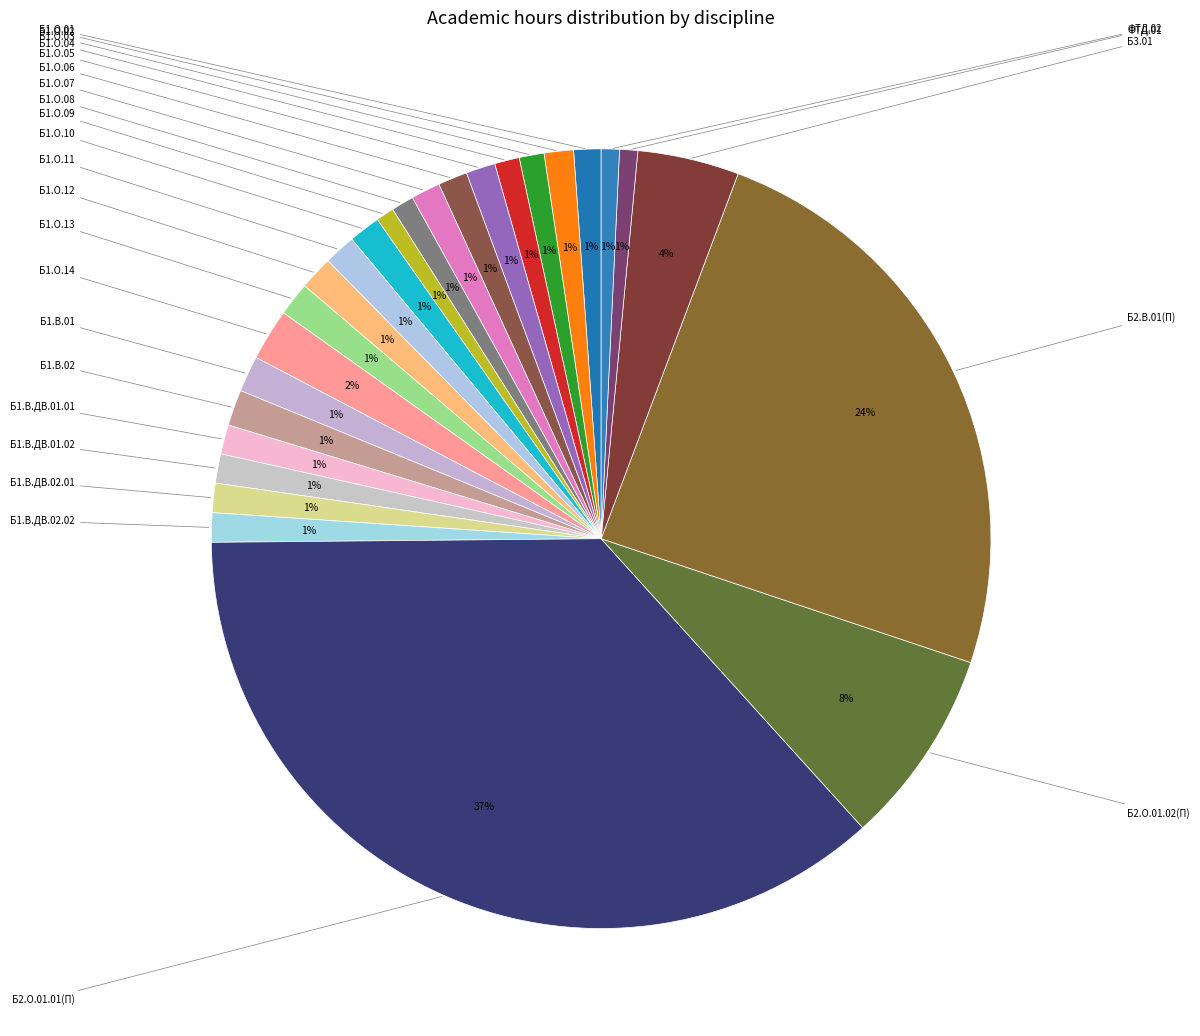

How many segments does this pie chart have?

26